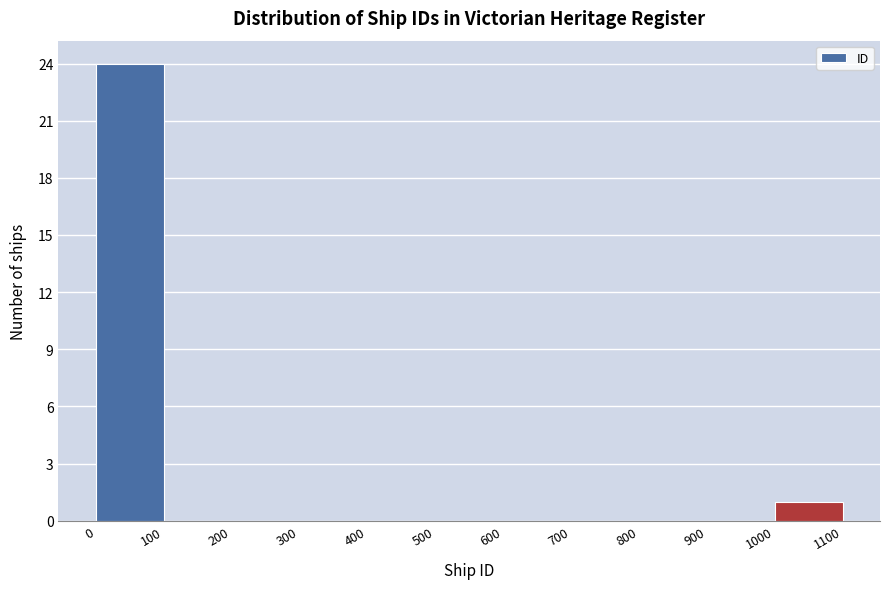

Reading left to right, transcribe this chart: for each bar, give the range it covers on the x-axis and its height. The values are not printed on the chart, so give them approximately, as read against the axis.

0 to 100: 24
100 to 200: 0
200 to 300: 0
300 to 400: 0
400 to 500: 0
500 to 600: 0
600 to 700: 0
700 to 800: 0
800 to 900: 0
900 to 1000: 0
1000 to 1100: 1